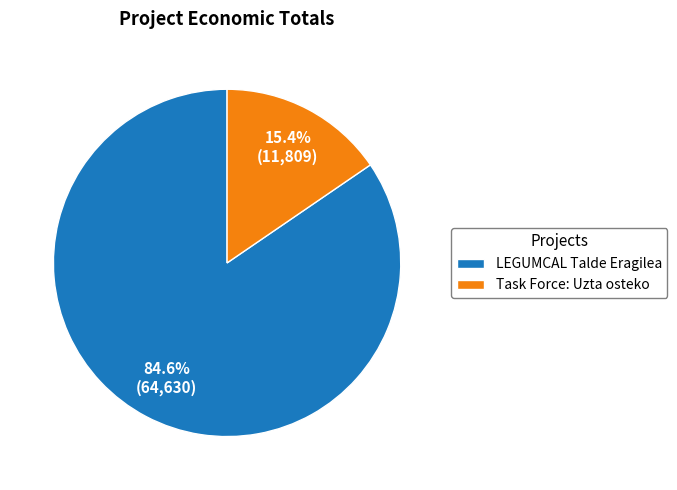

True or false: LEGUMCAL Talde Eragilea accounts for 85% of the total.

True